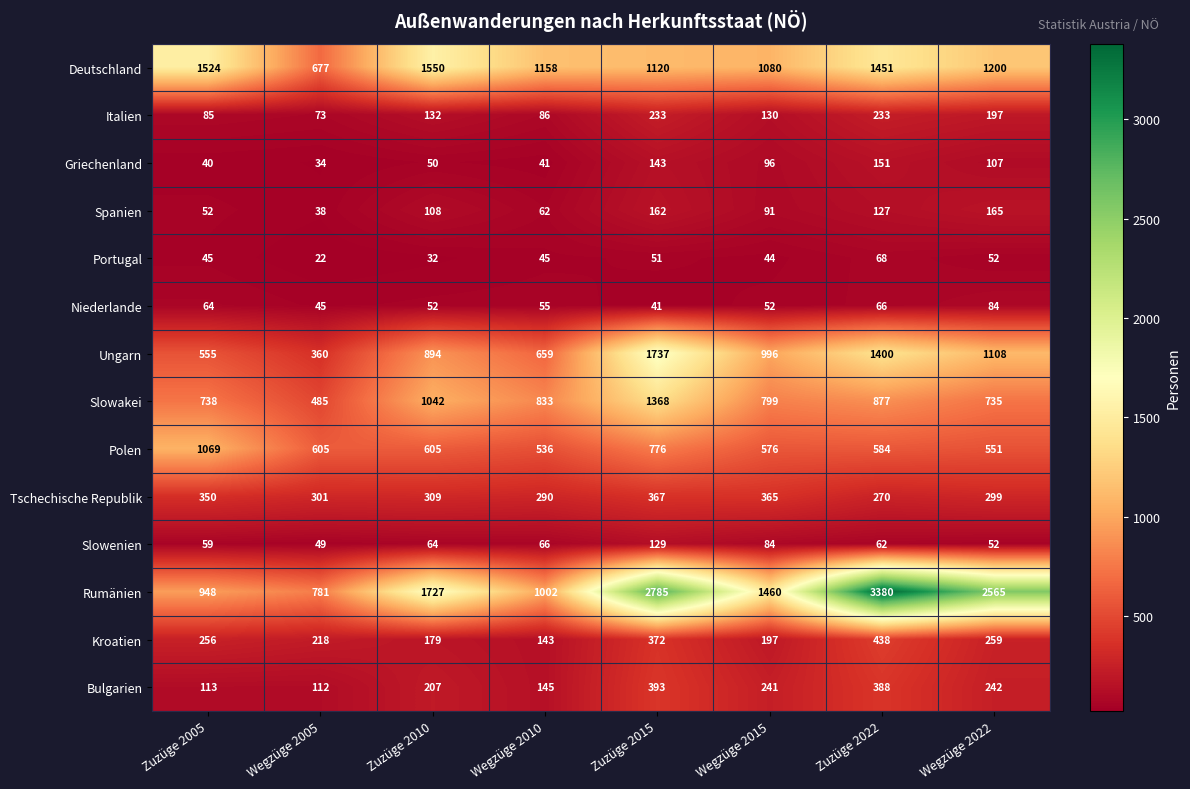

At how many categories does at least one series exceed 180?

8